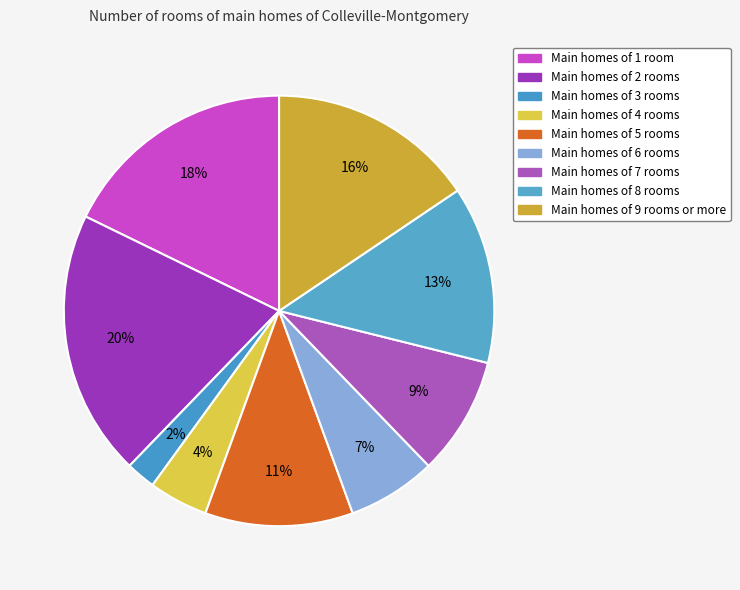

Count the number of slices in the pie.

9